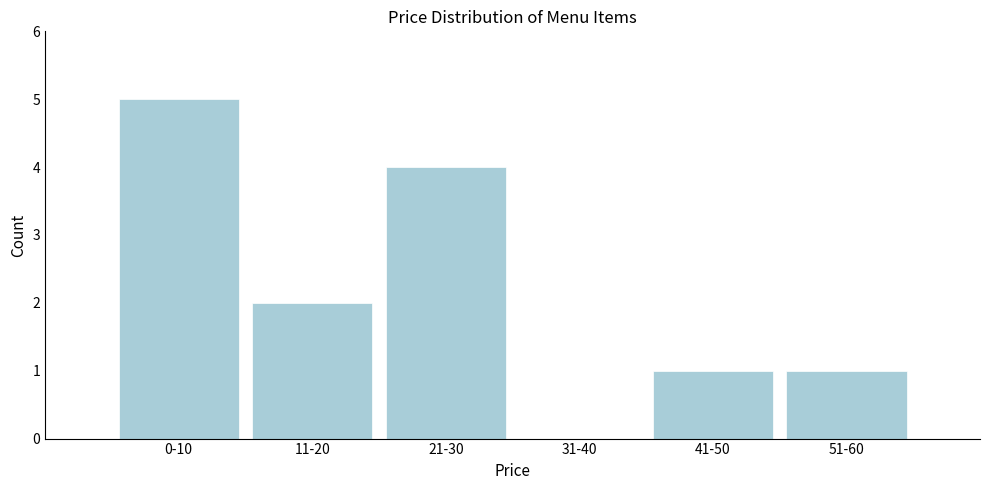

Reading left to right, extract all data points from this chart.

0-10=5	11-20=2	21-30=4	31-40=0	41-50=1	51-60=1